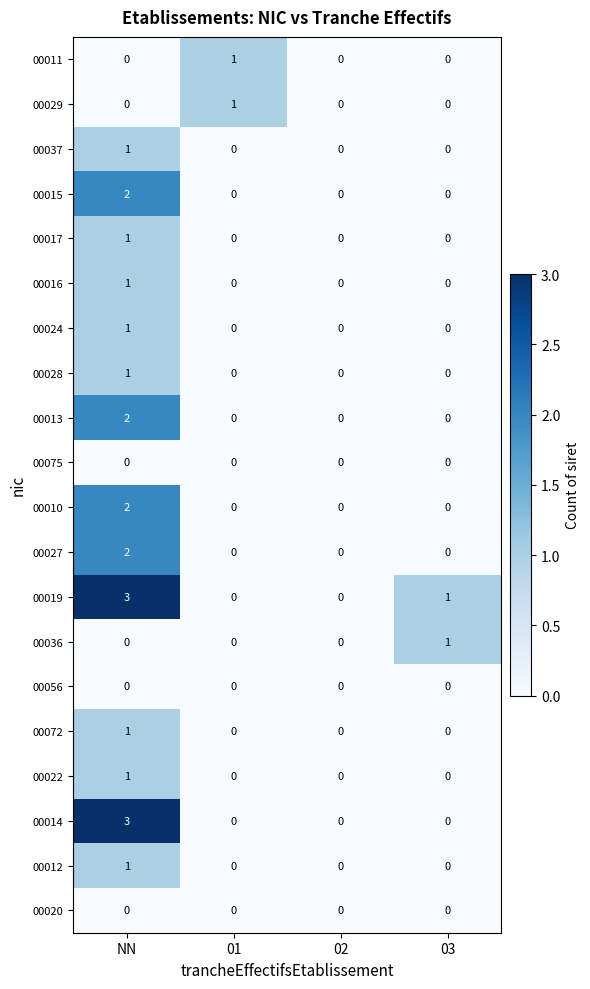

At which category is the sum across all series the highest?

NN